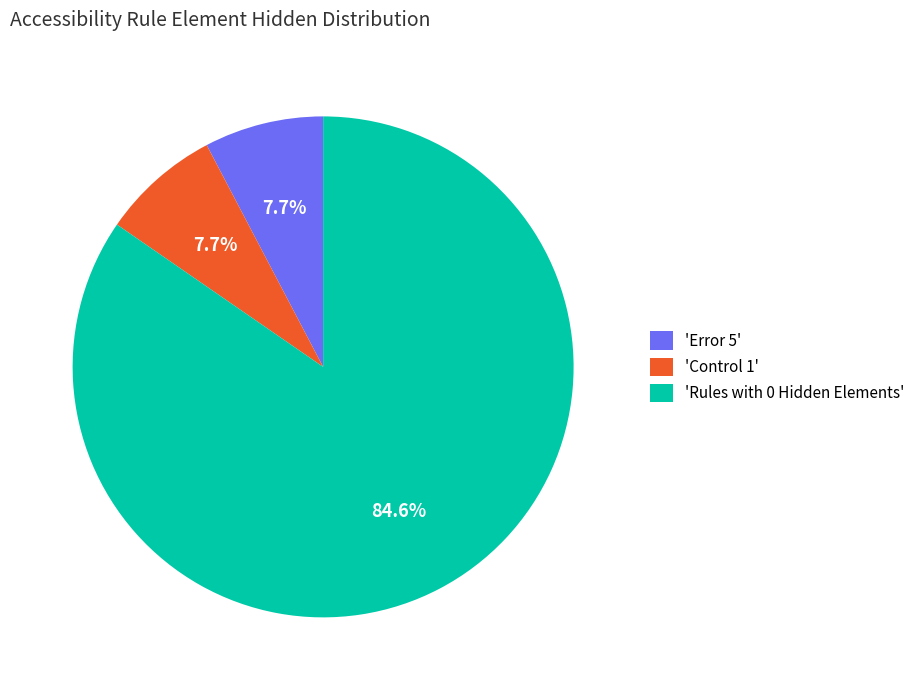

What percentage is NOT represented by 'Error 5'?

92.3%